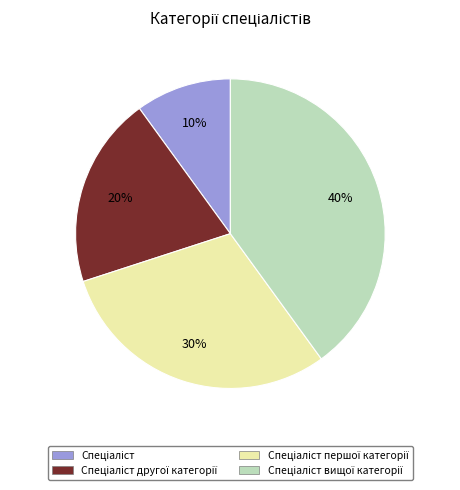

Is there a majority slice in this chart?

No